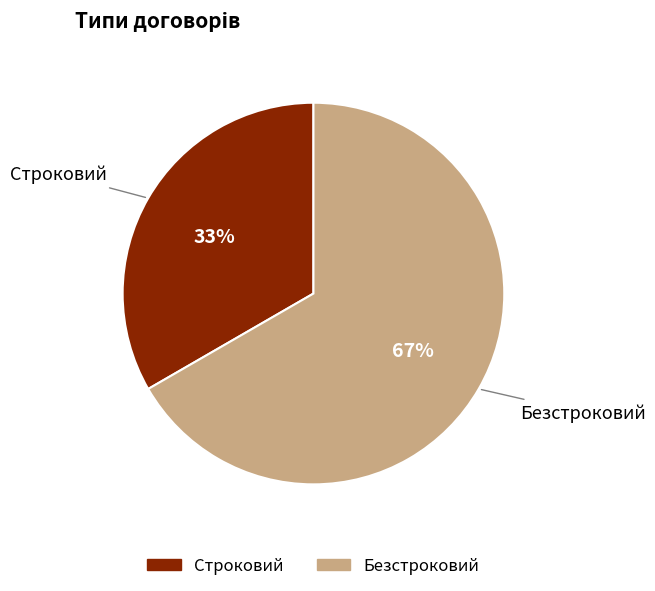

How many slices are in this pie chart?

2